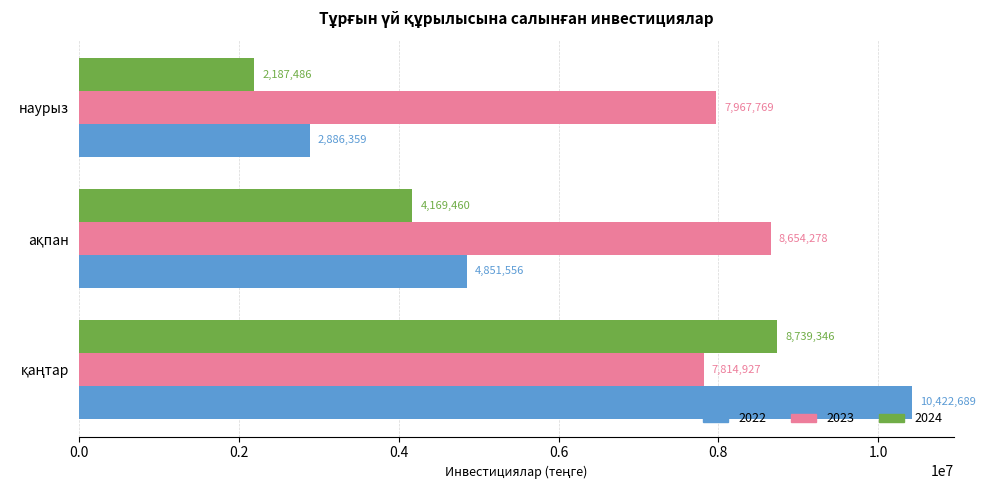

What is the minimum value for 2024?

2187486